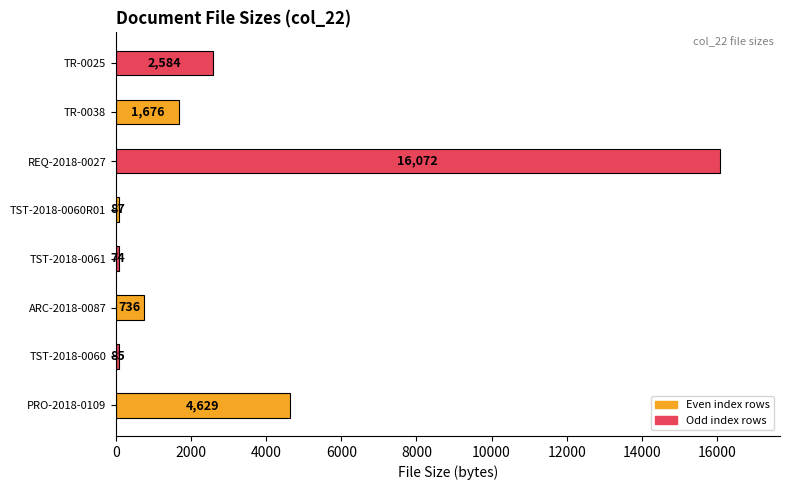

Does the chart contain any negative values?

No